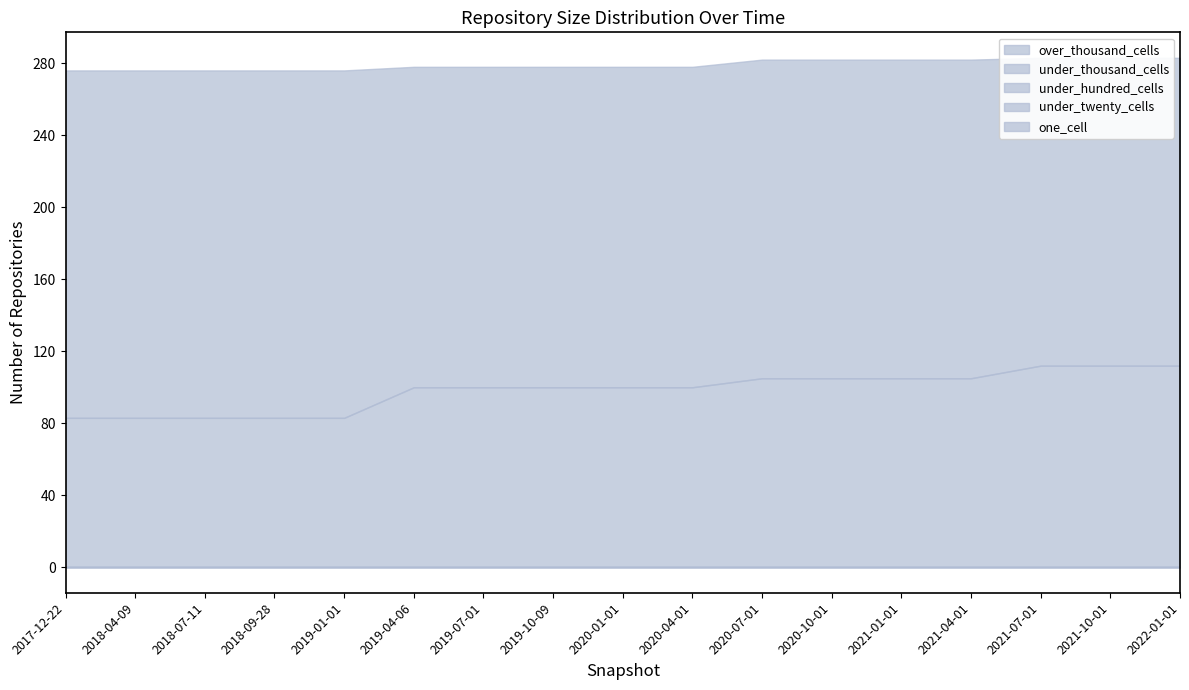

Is the value of one_cell at 2017-12-22 greater than the value of over_thousand_cells at 2018-07-11?

Yes